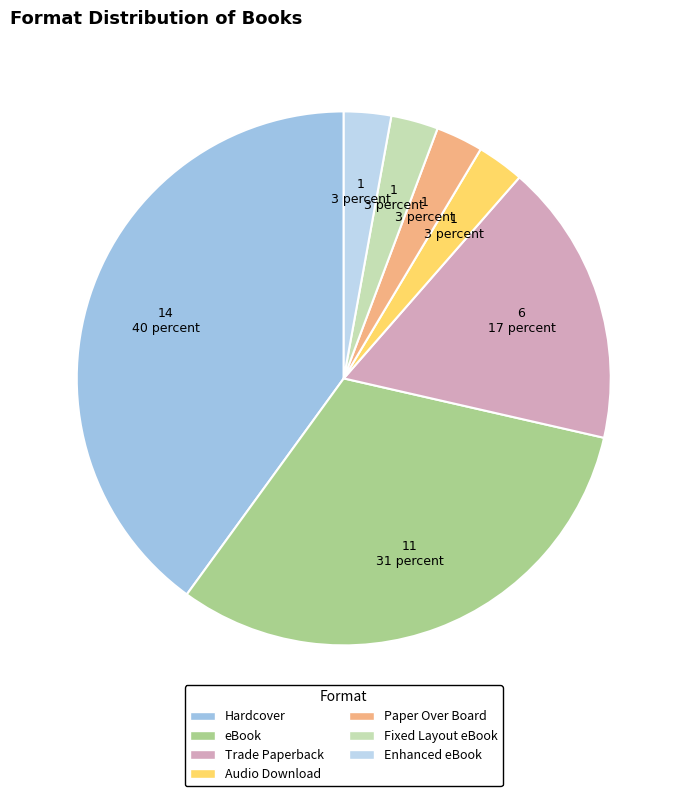

Does Fixed Layout eBook represent more than half of the total?

No